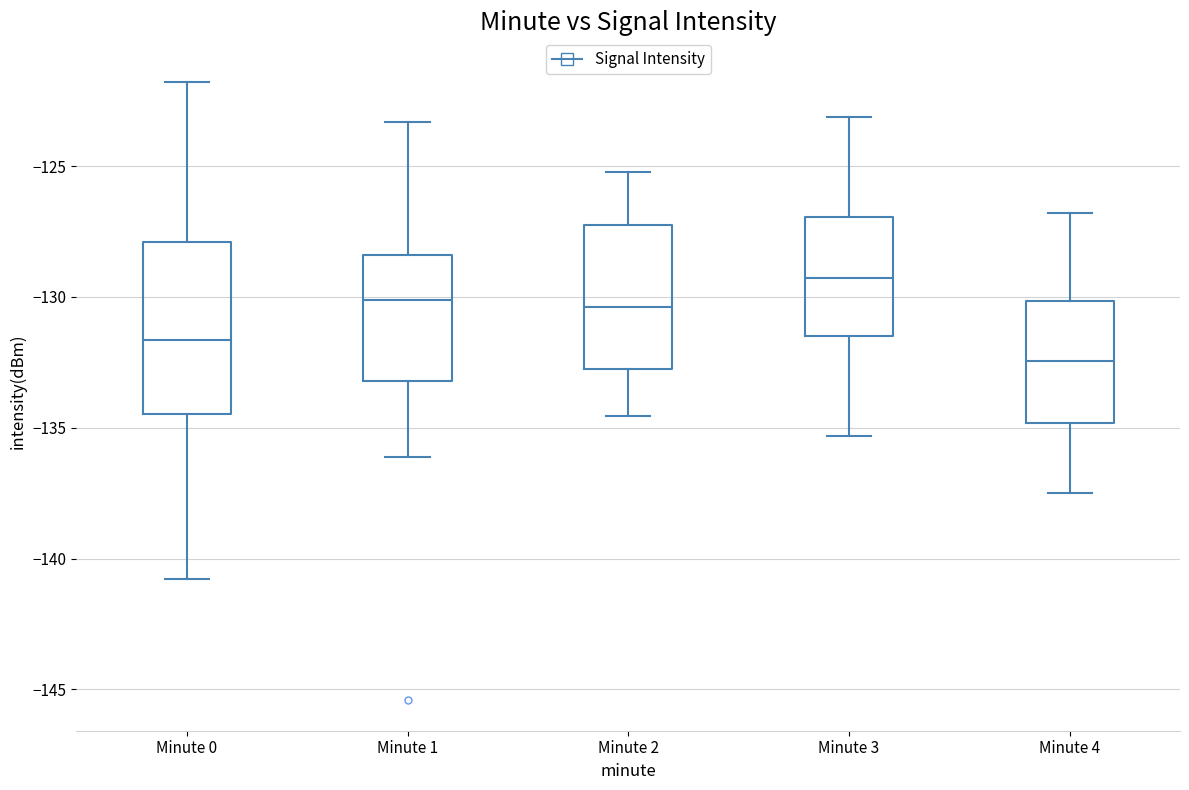

Which box's median line is the lowest?

Minute 4